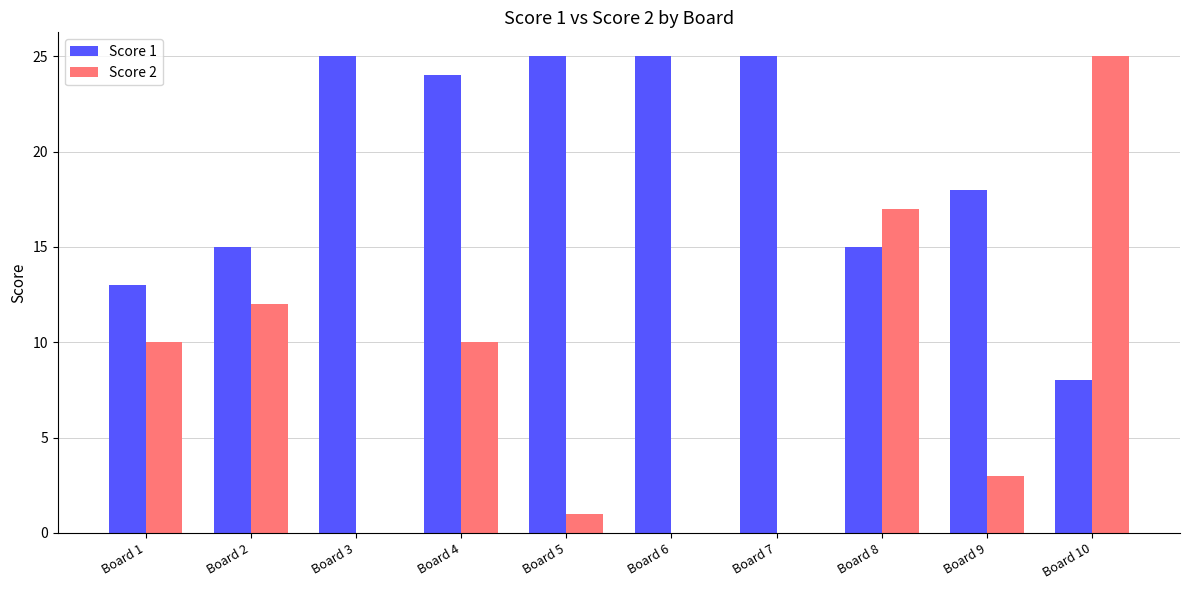

What is the maximum value shown in the chart?

25